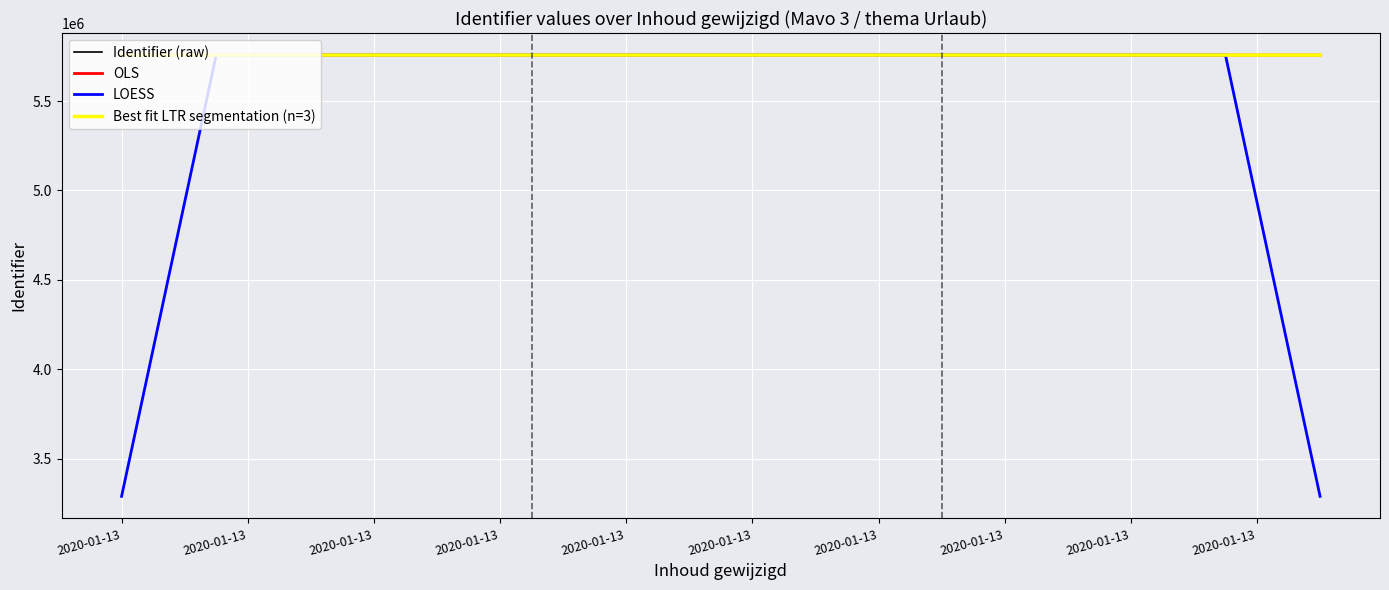

Approximately how many times larger is the value at 2020-01-13 08:44:03 compared to 2020-01-13 08:44:03?

1.0